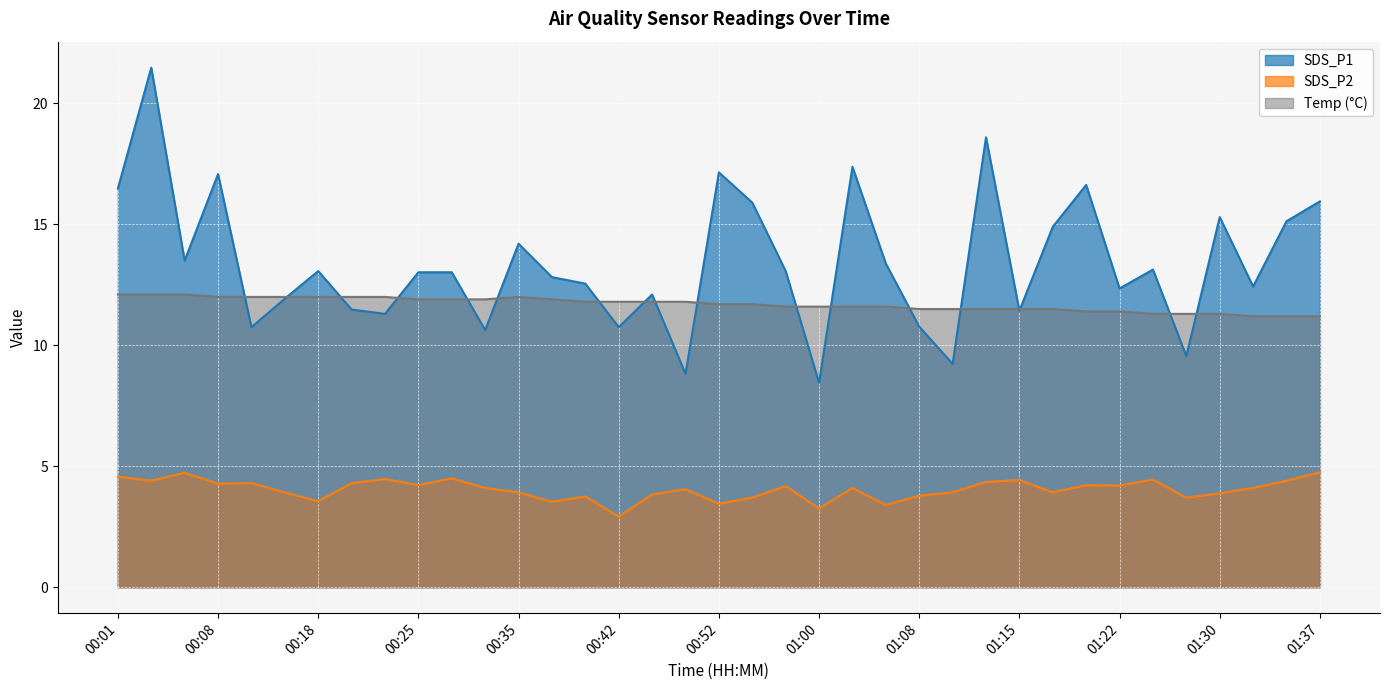

How many lines are shown in the chart?

3